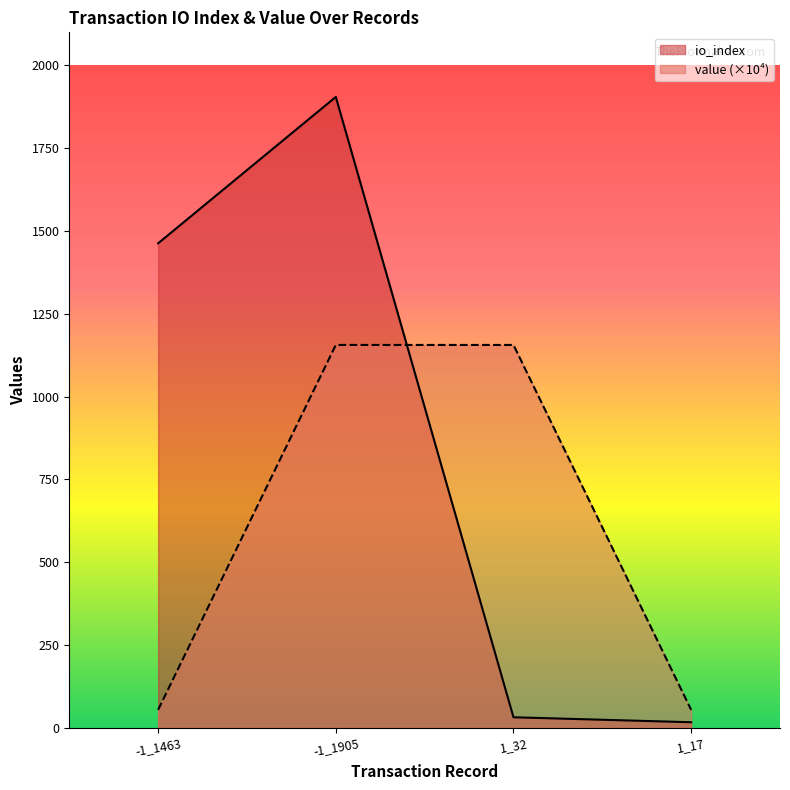

Which category has the highest value in the value series?

-1_1905